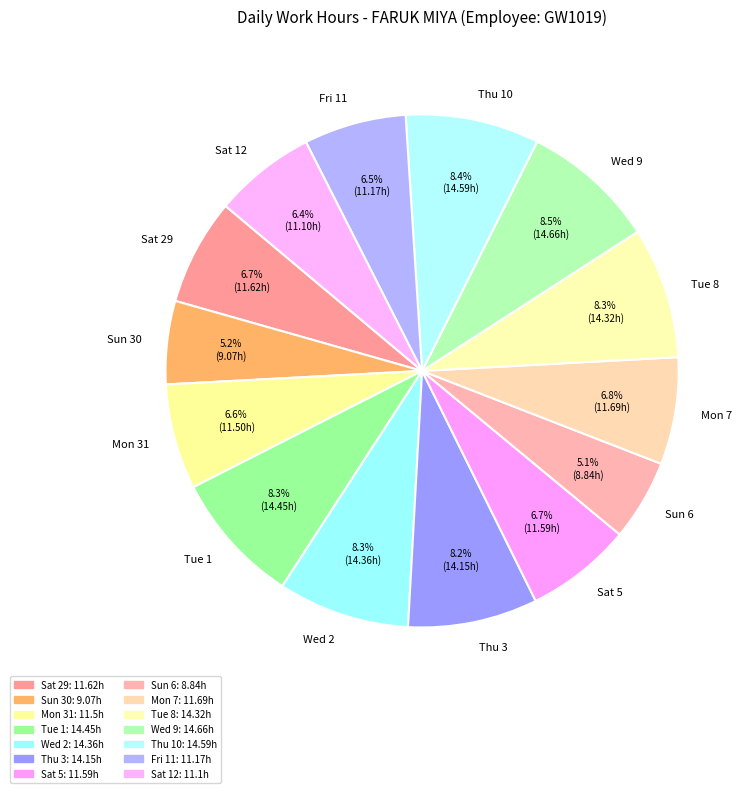

Does Sun 6 account for over 50% of the chart?

No